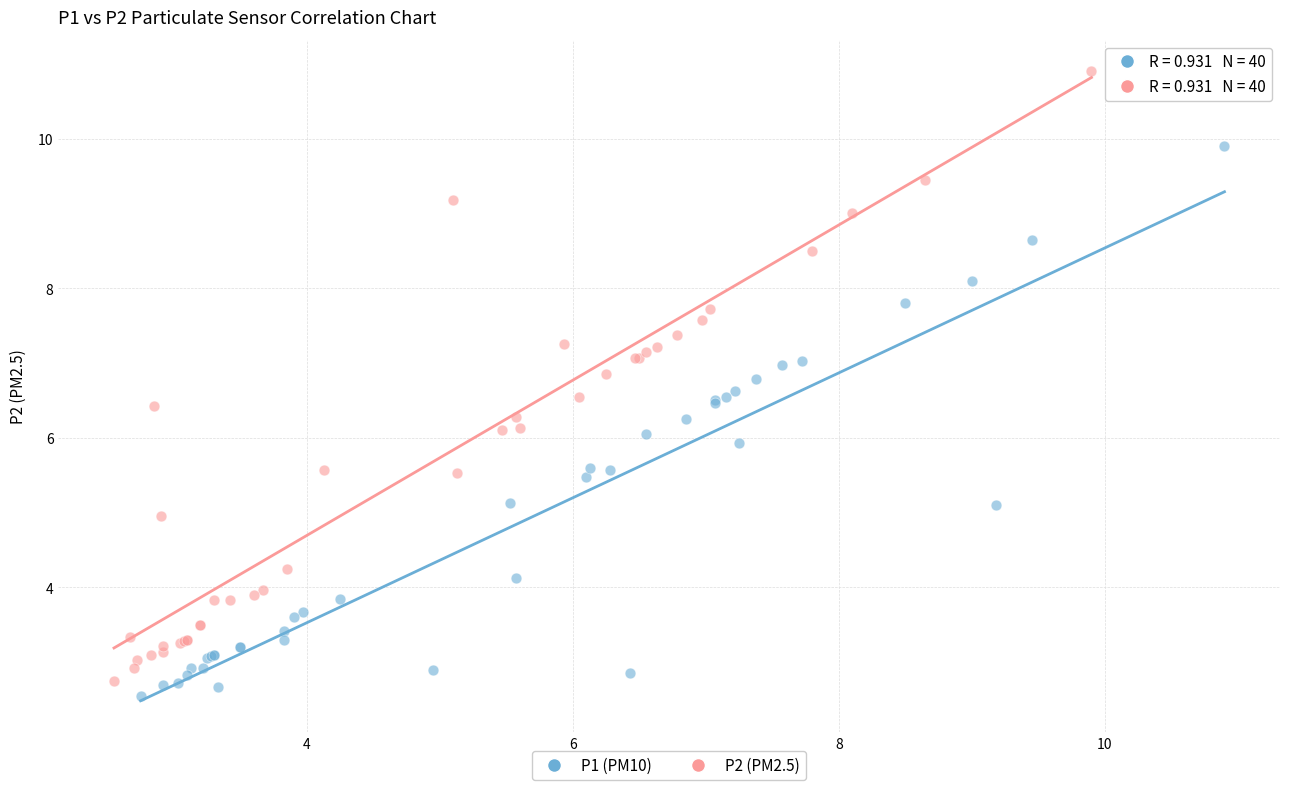

Which series reaches the minimum Y coordinate?

P1 (PM10)